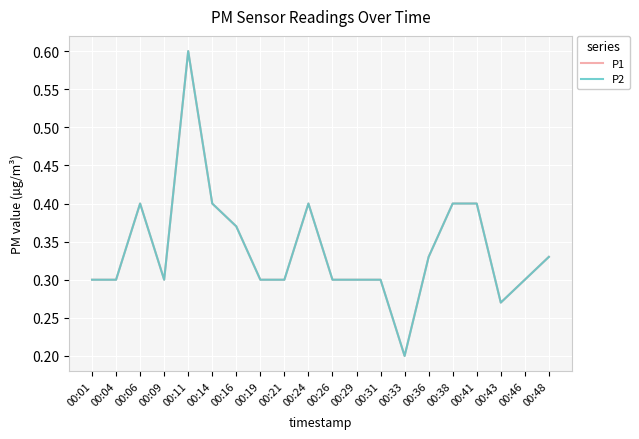

At which category is the sum across all series the highest?

00:11